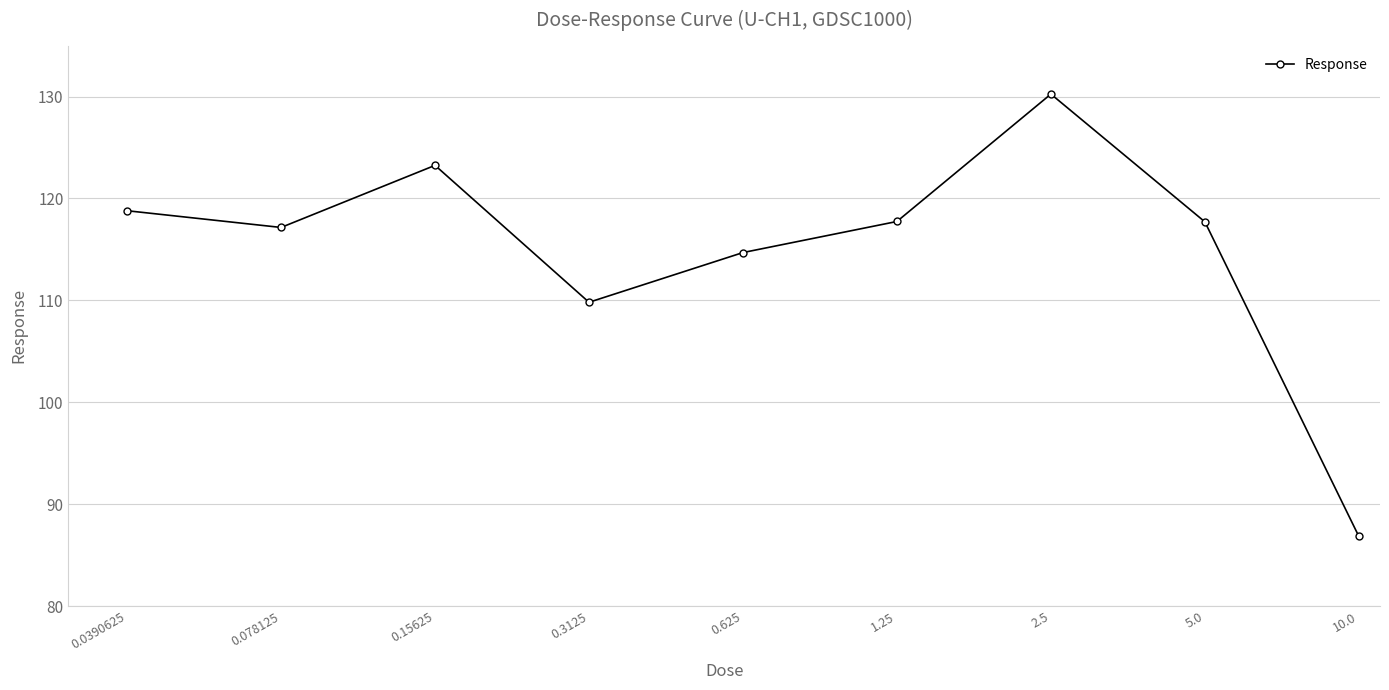

What is the maximum value shown in the chart?

130.2